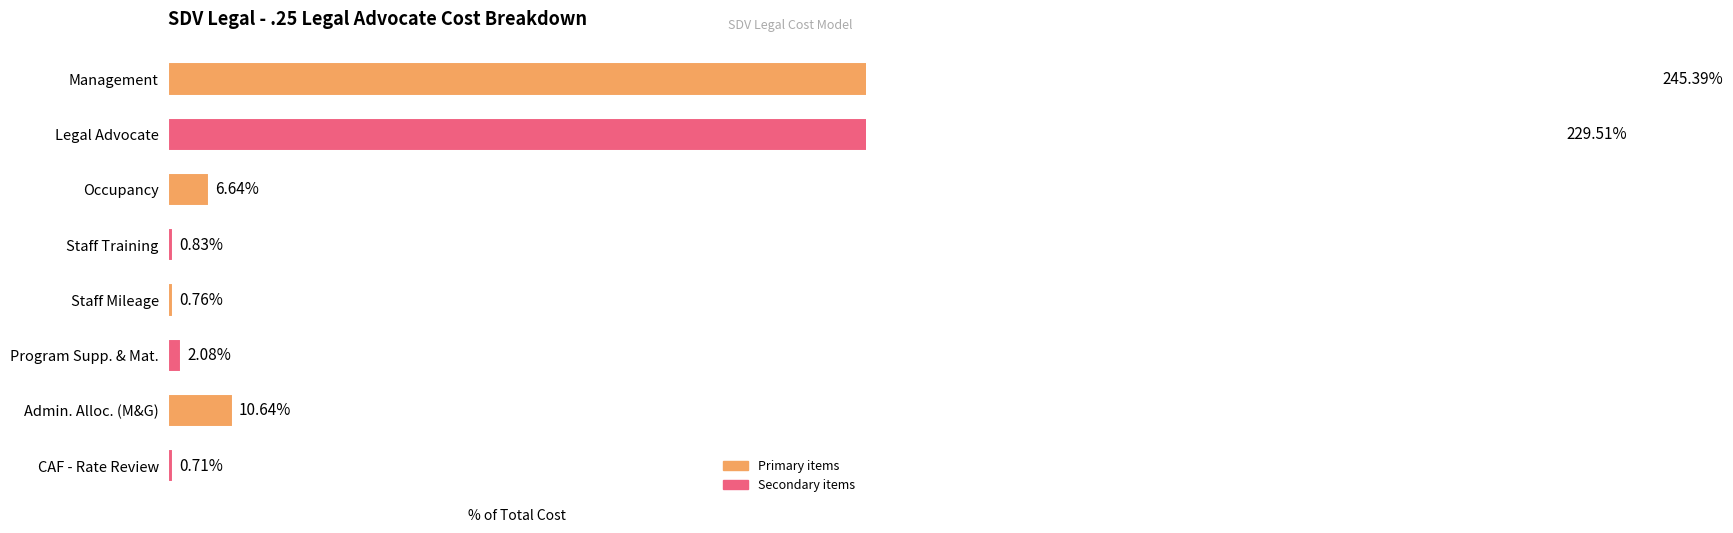

At which label does the data first exceed 6?

Management